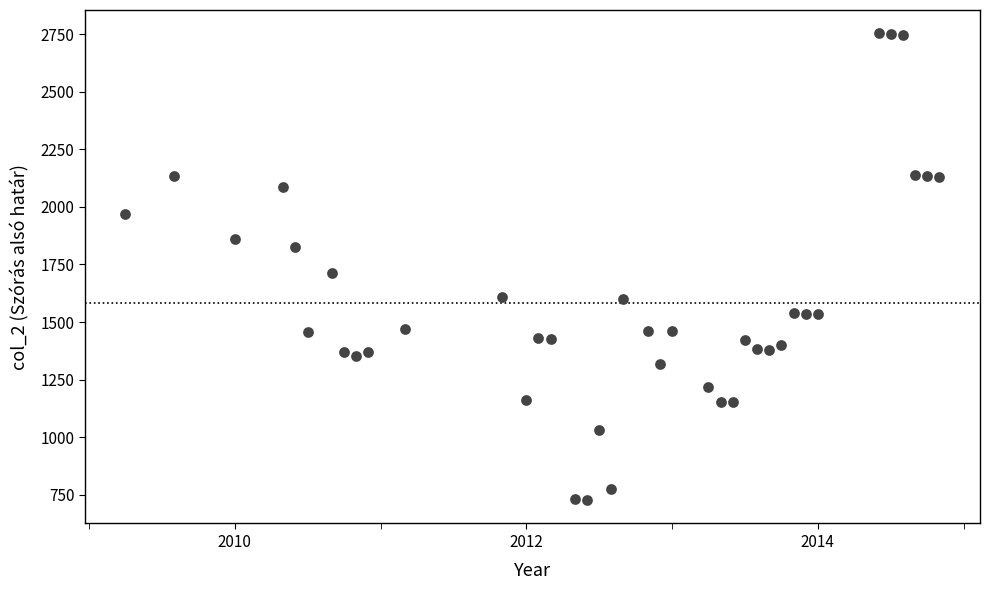

What is the range of Y values (max minus min)?

2026